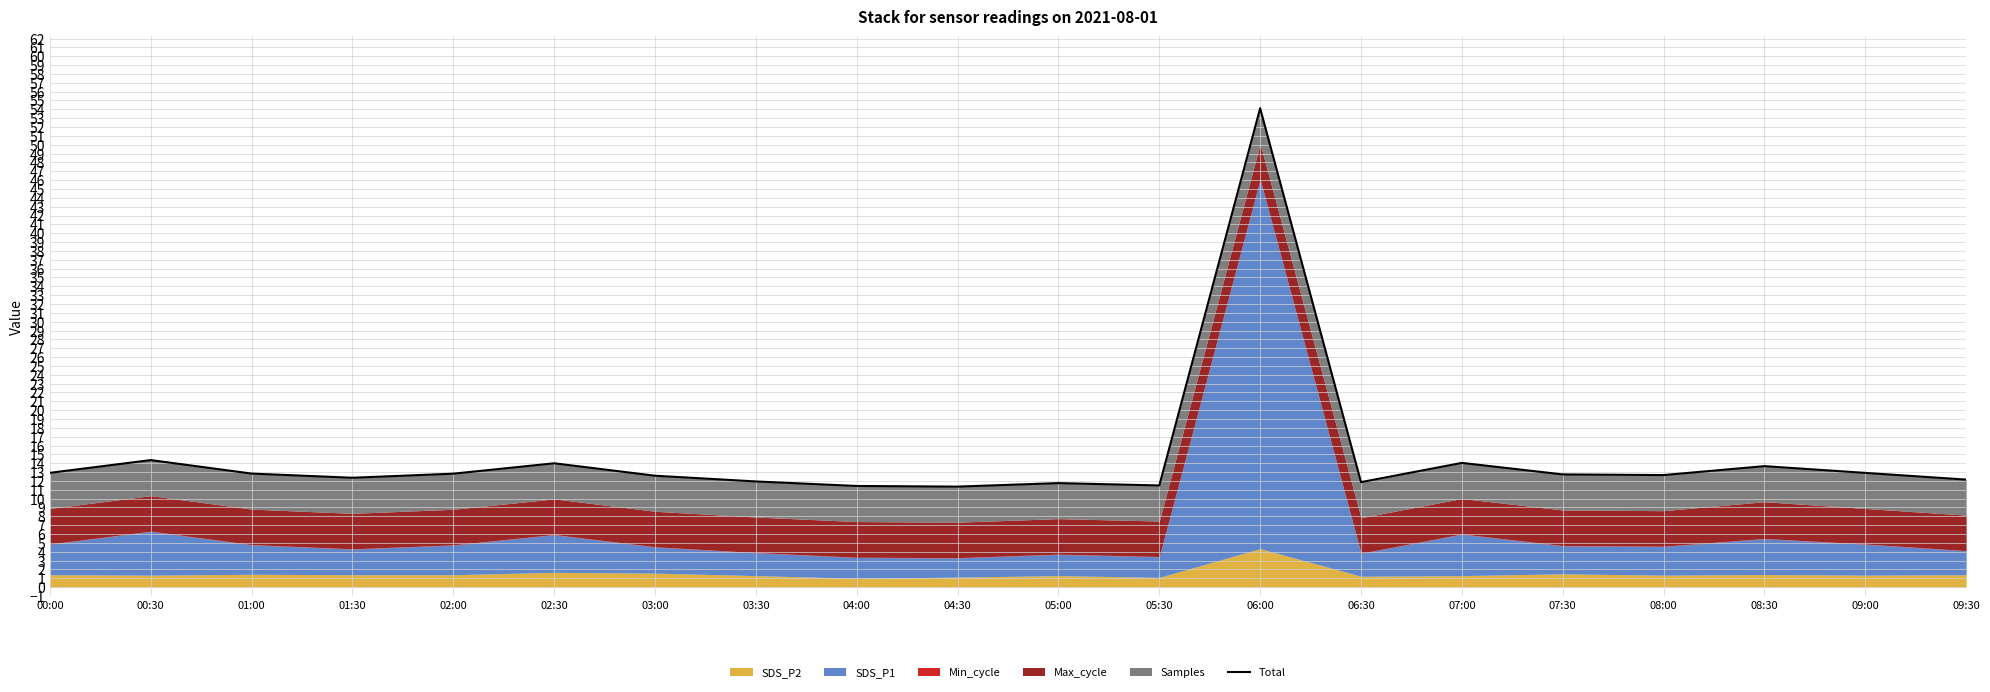

What is the smallest value displayed?

11.4